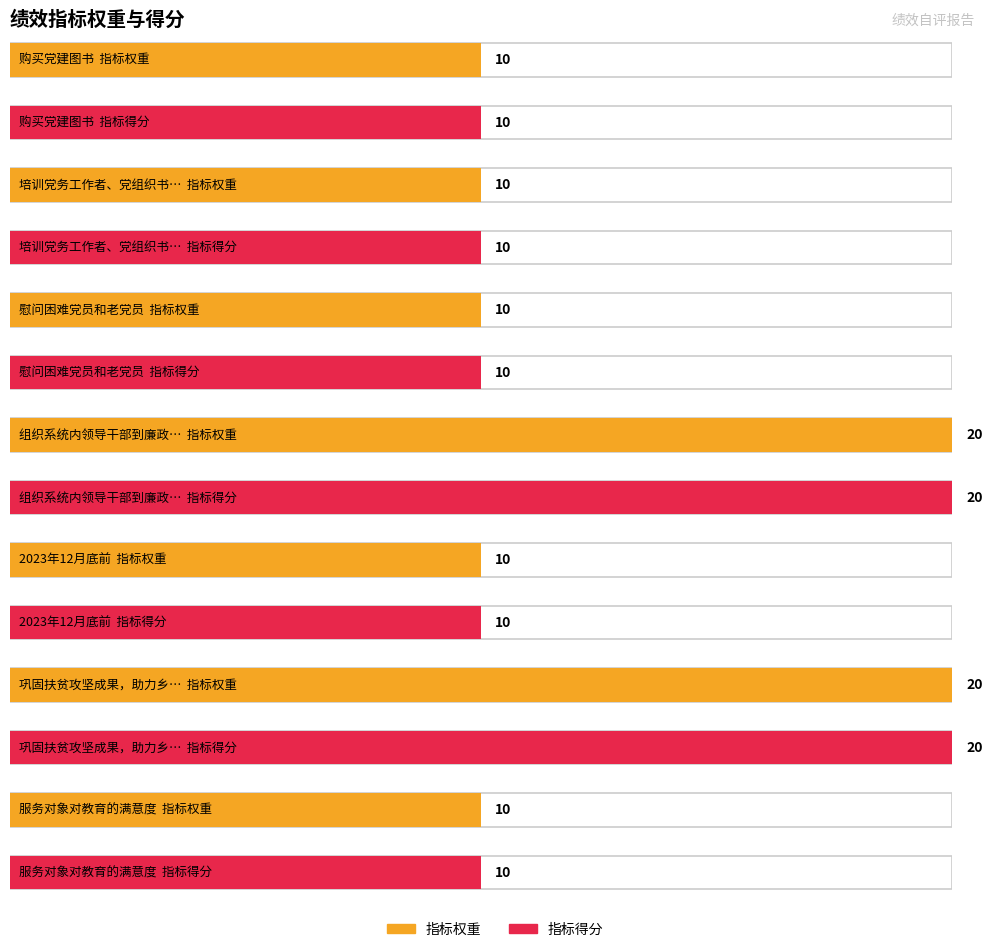

What is the label of the 4th bar from the left?

组织系统内领导干部到廉政教育基地学习